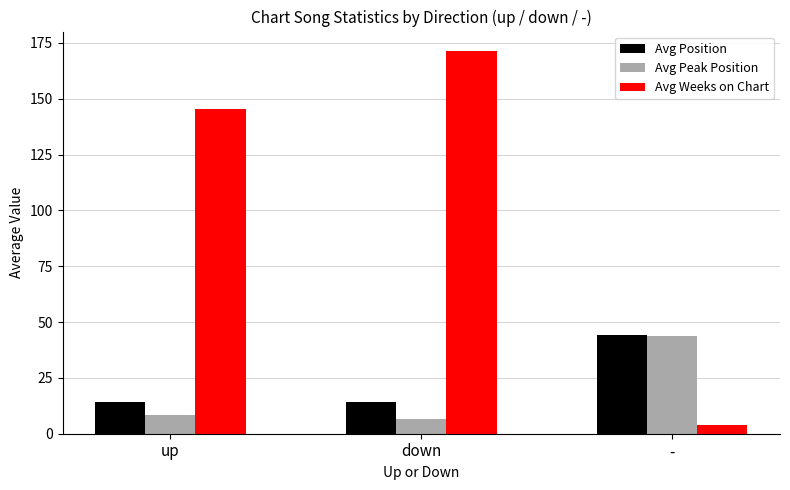

Rank the categories by Avg Peak Position value from highest to lowest.

-, up, down